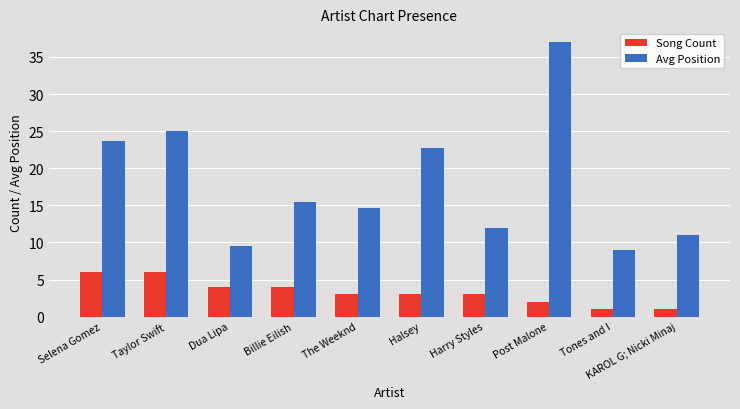

What value does the Song Count series have at Harry Styles?

3.0